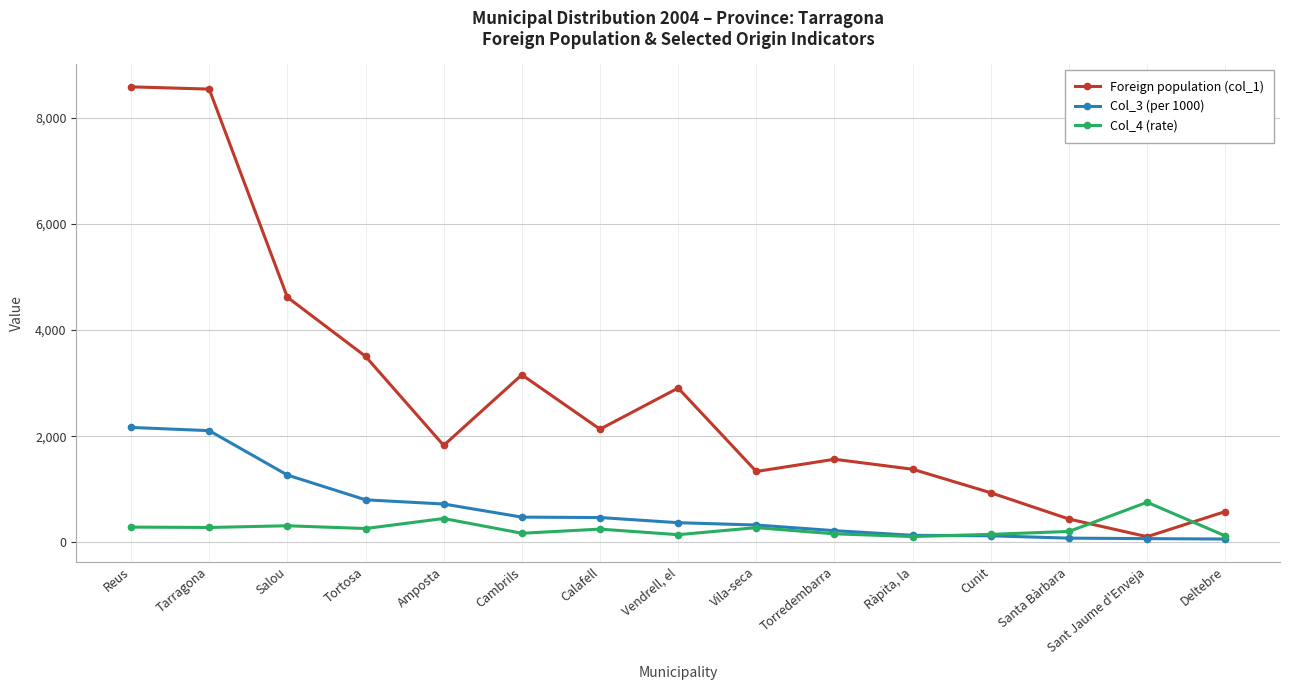

Where is the first local minimum for Foreign population (col_1)?

Amposta